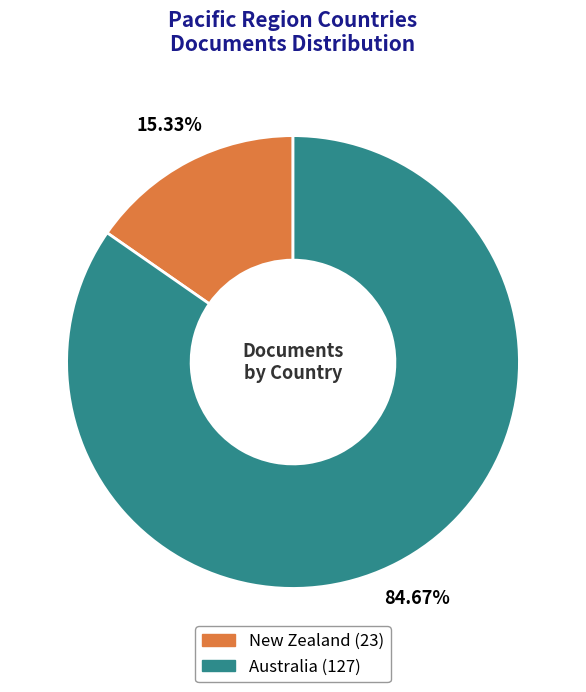

To the nearest percent, what percentage of the pie is New Zealand?

15%